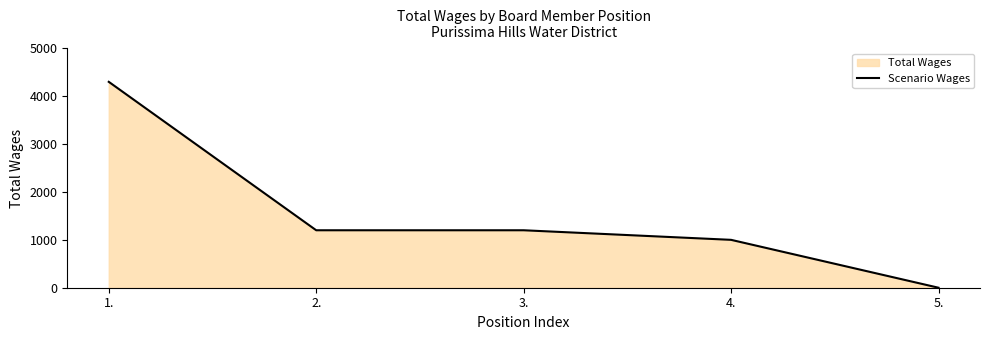

How many data points are above 1200?

1